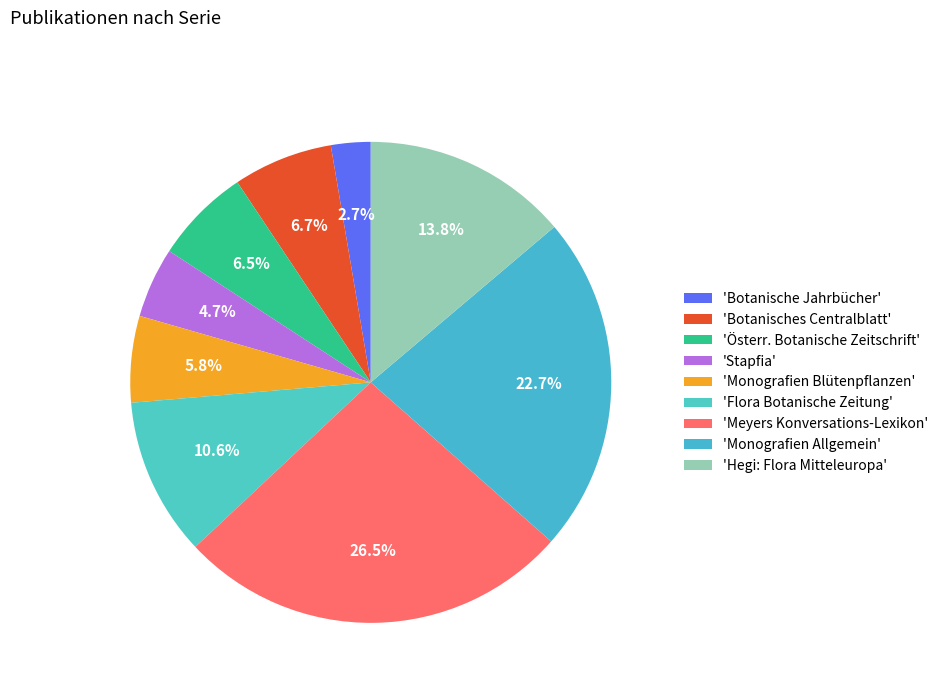

Count the number of slices in the pie.

9